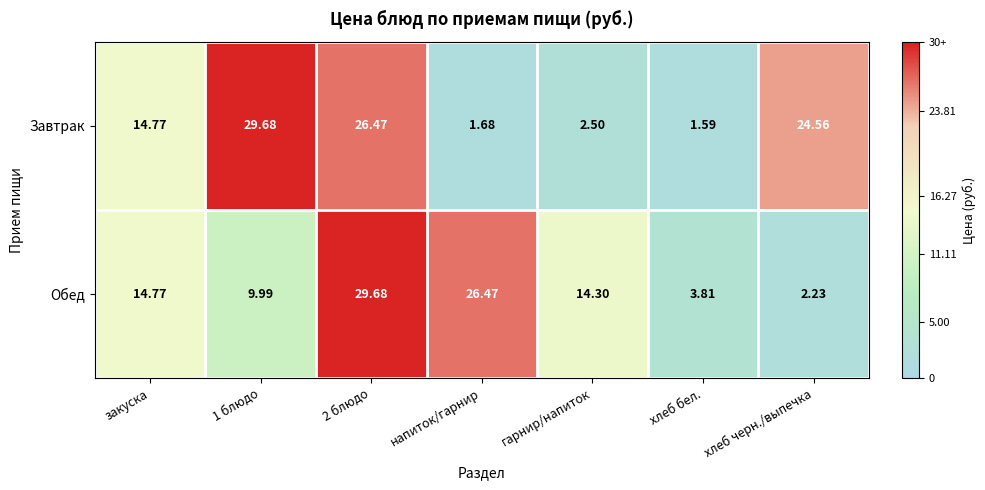

Which category has the lowest value across all series?

хлеб бел.